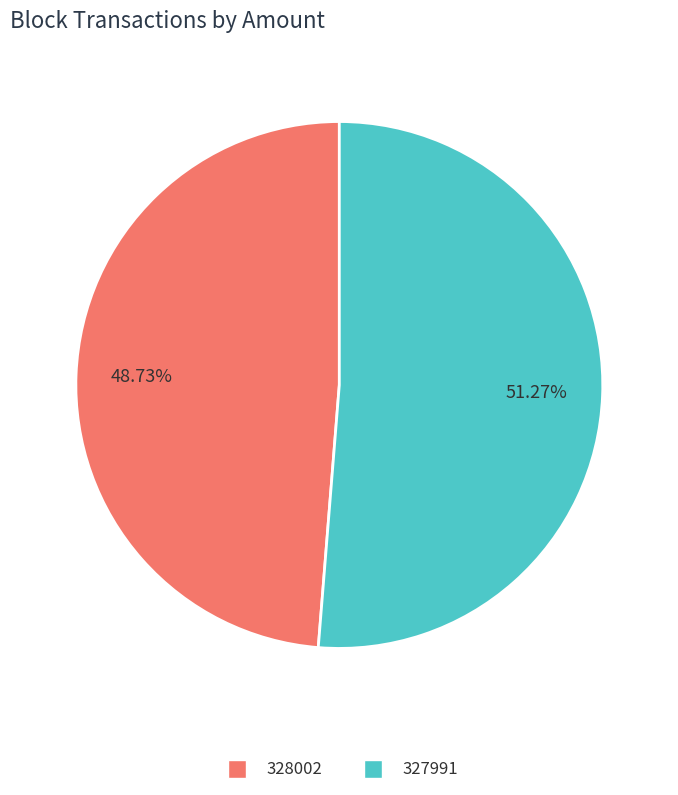

Between 327991 and 328002, which is larger?

327991